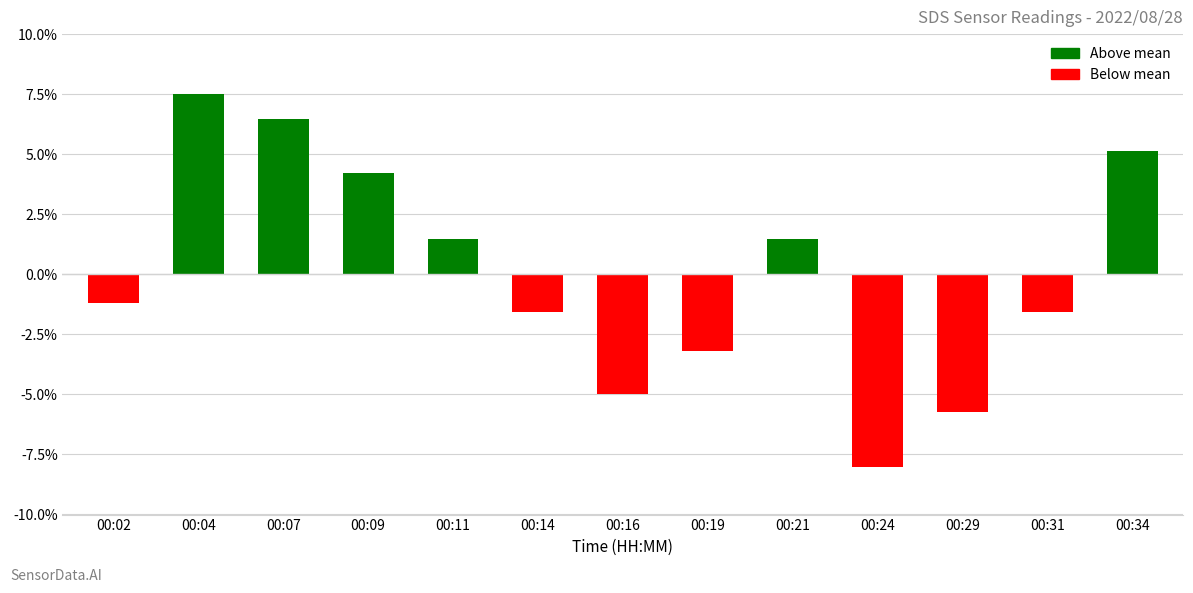

What is the value of the 2nd bar from the left?

7.5